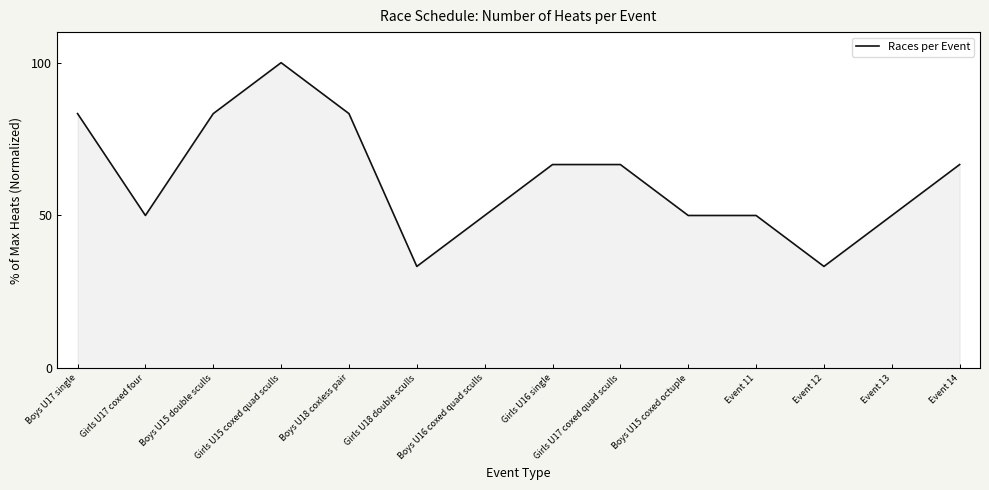

Approximately how many times larger is the value at Girls U15 coxed quad sculls compared to Boys U16 coxed quad sculls?

2.0